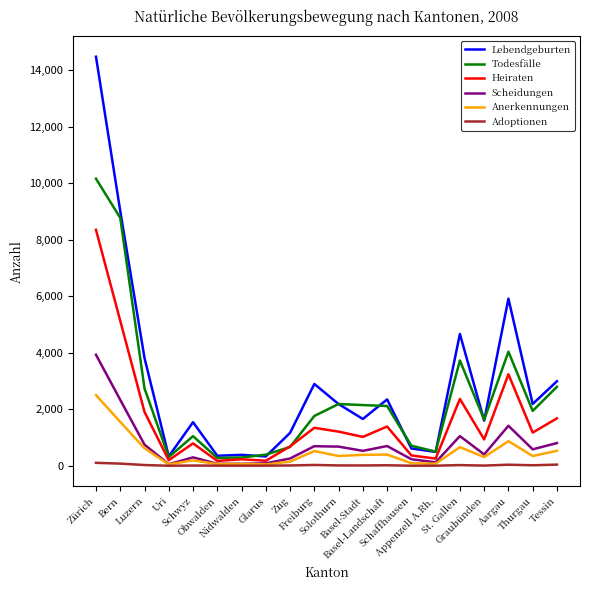

What is the average value of the Adoptionen series?

21